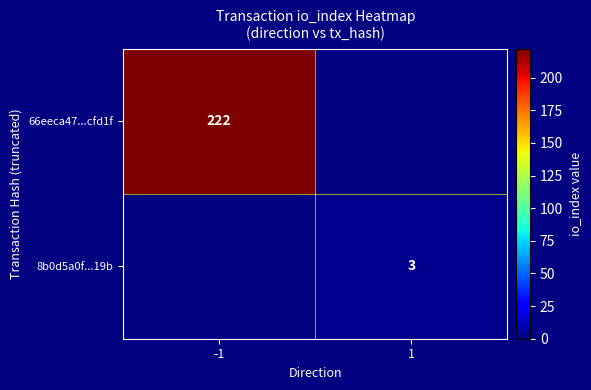

True or false: 66eeca47...cfd1f has a value of 313 at -1.

False